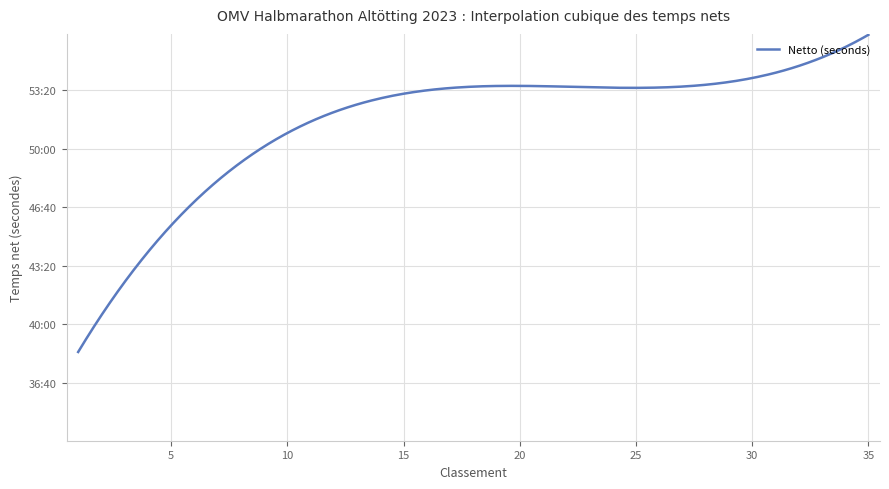

True or false: the data has more than 0 interior local peaks.

True